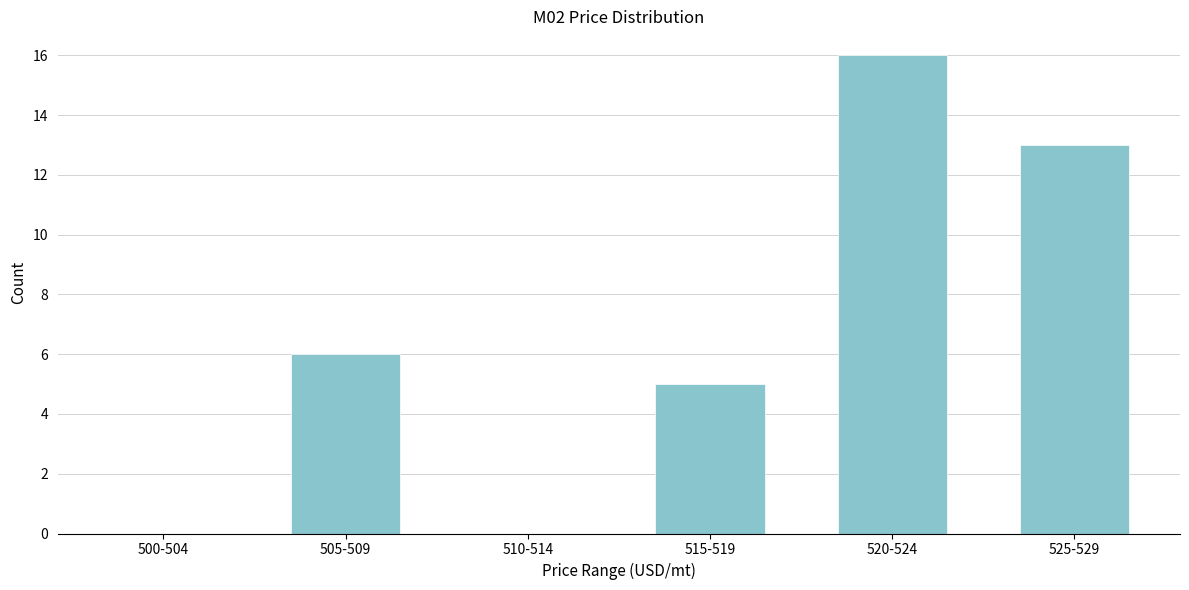

Reading left to right, list all the values displayed in this chart.

500-504=0	505-509=6	510-514=0	515-519=5	520-524=16	525-529=13